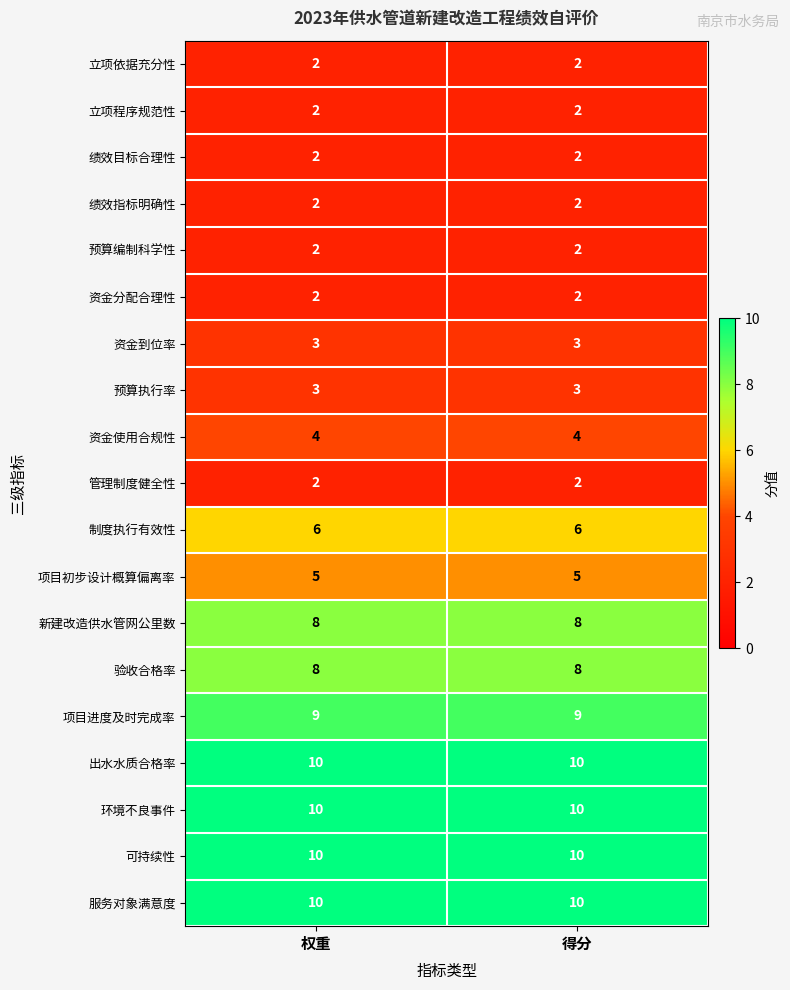

The 资金到位率 series shows 3 at 得分. True or false?

True